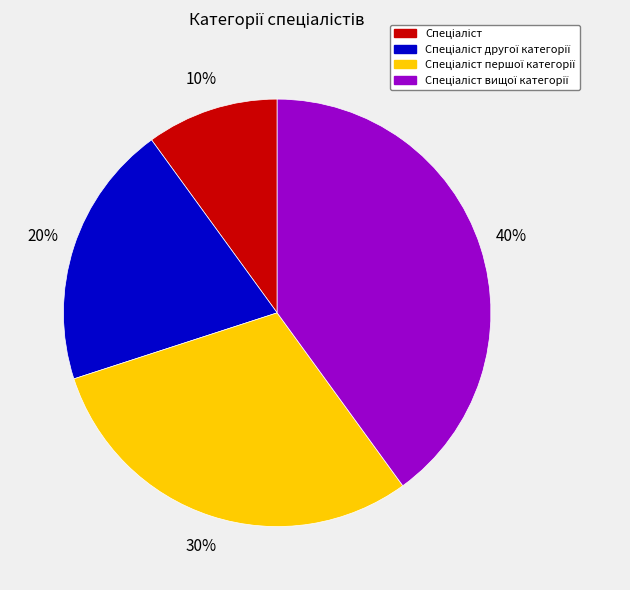

Is there any slice that represents more than half of the pie?

No